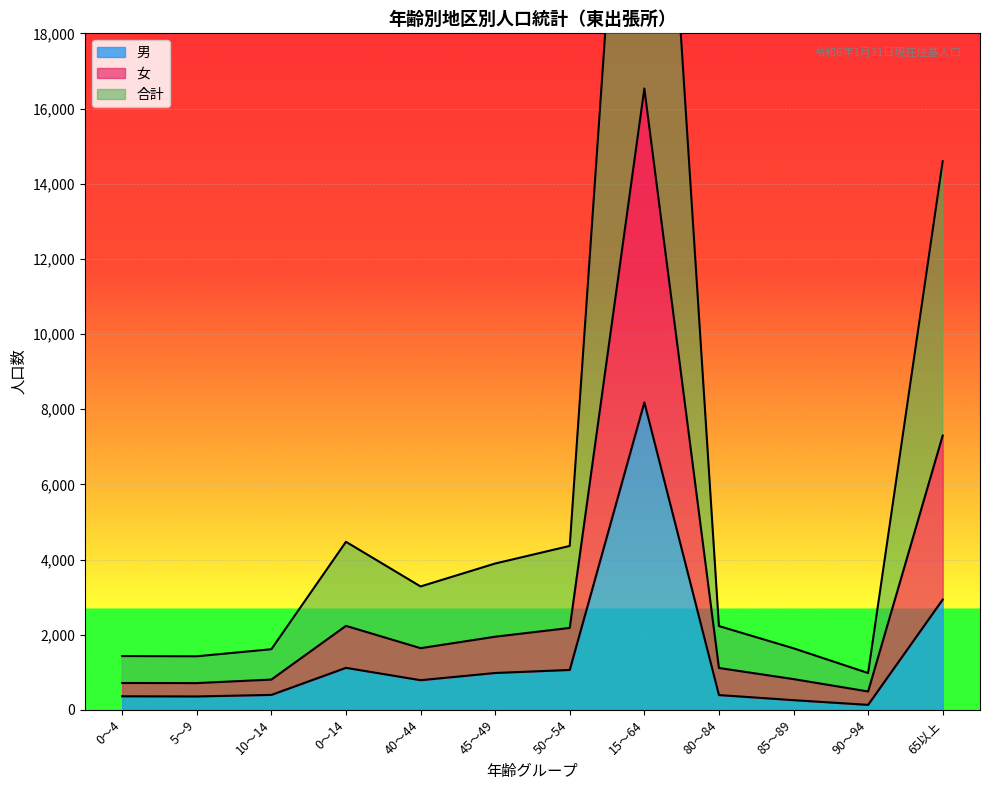

What is the spread (max minus min) of values at 10～14?

1215